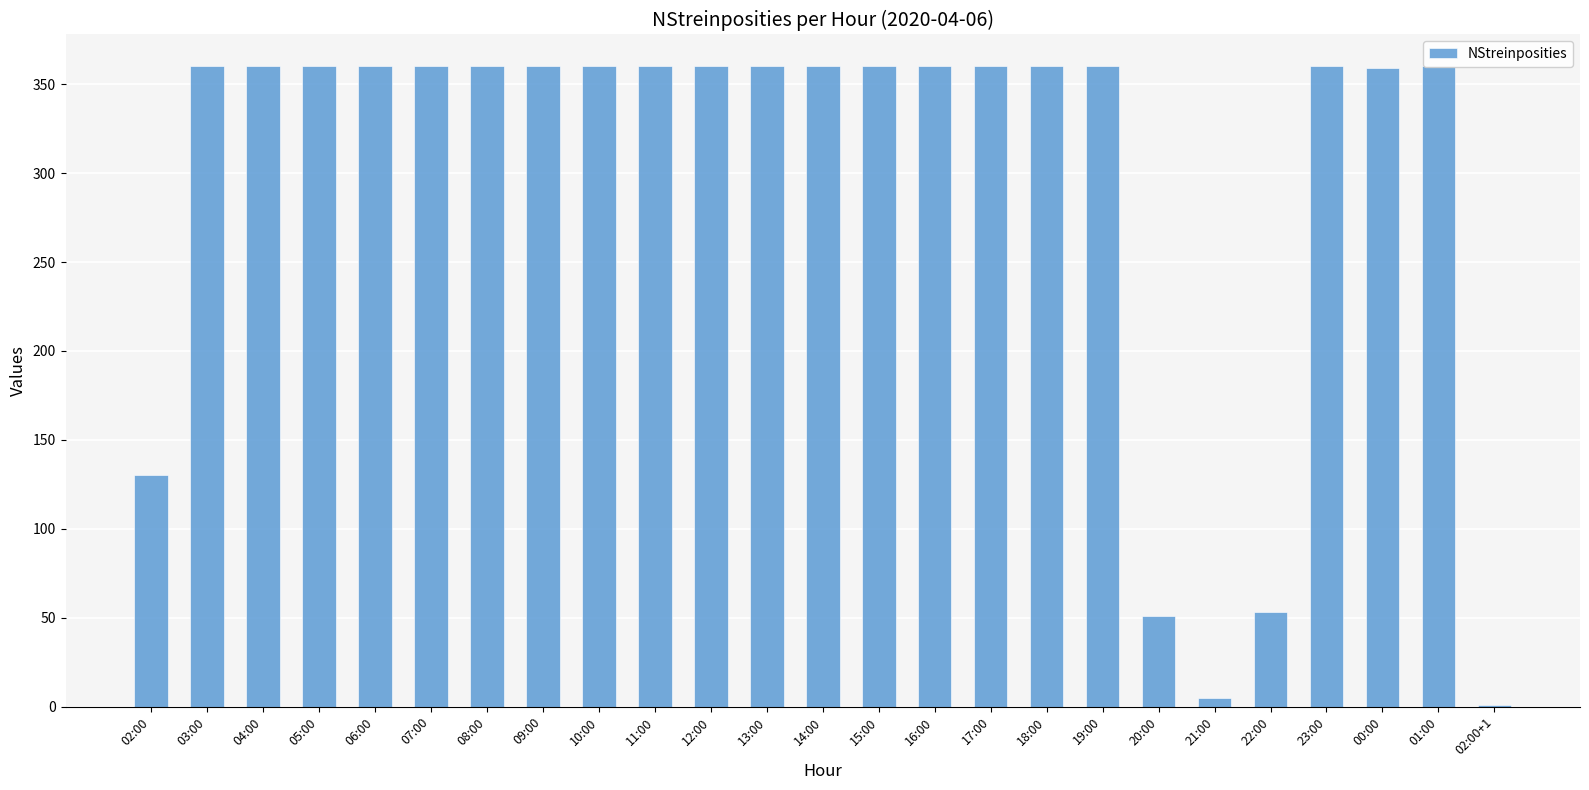

What is the label of the 9th bar from the left?

10:00